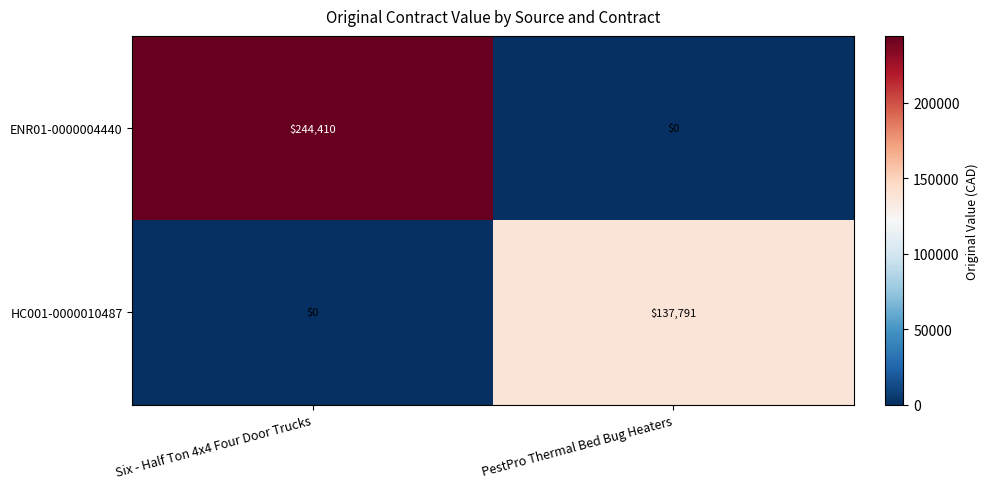

What is the difference between the HC001-0000010487 values at Six - Half Ton 4x4 Four Door Trucks and PestPro Thermal Bed Bug Heaters?

137791